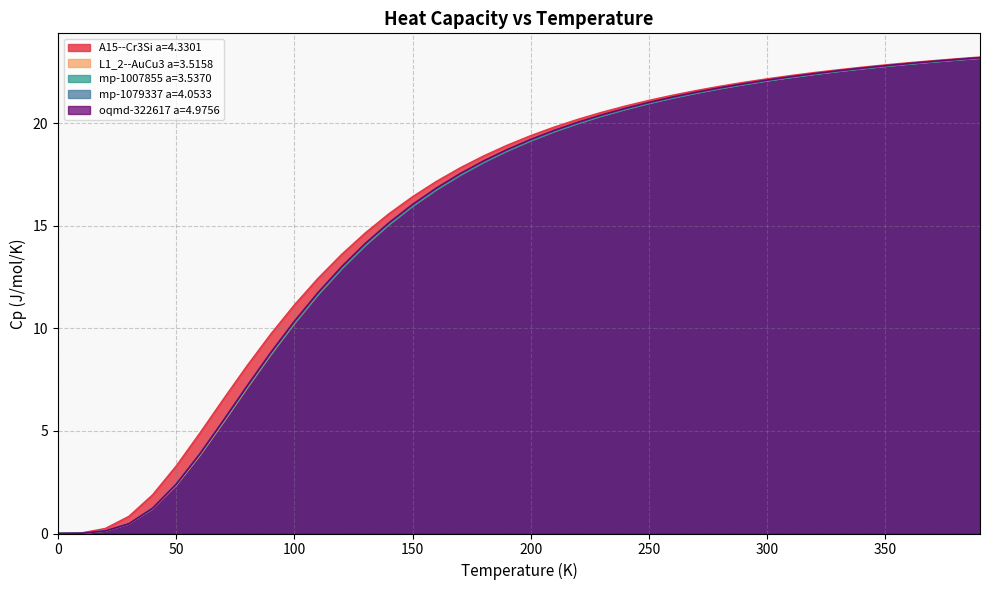

What is the spread (max minus min) of values at 70.0?

1.1